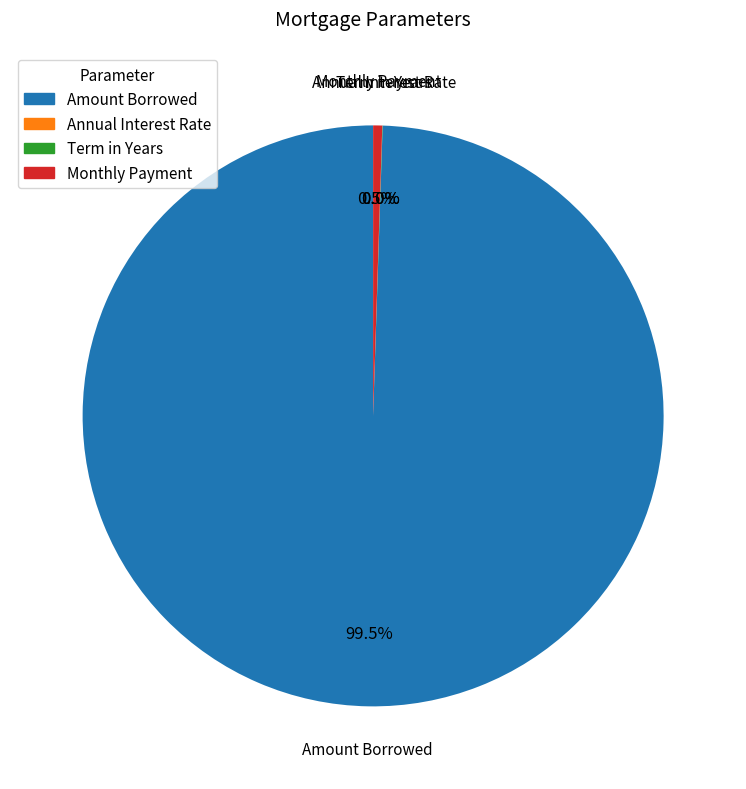

Approximately how many times larger is the value at Amount Borrowed compared to Monthly Payment?

197.4